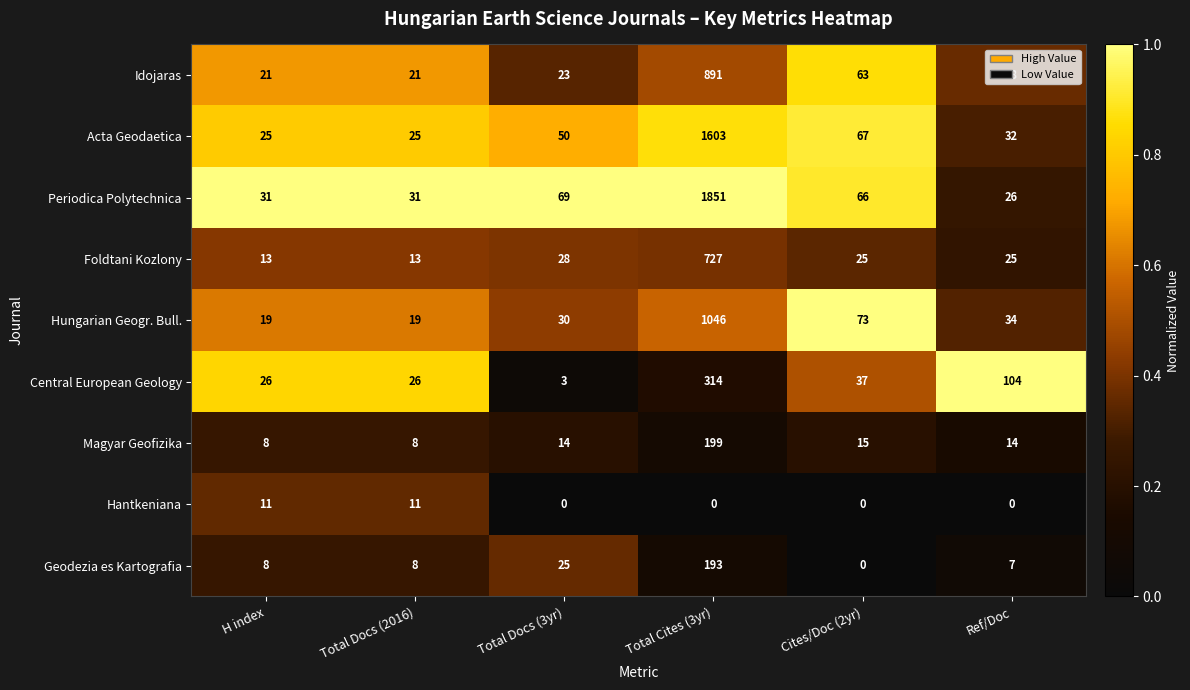

What is the approximate value of Idojaras at Ref/Doc, to the nearest 50?

50